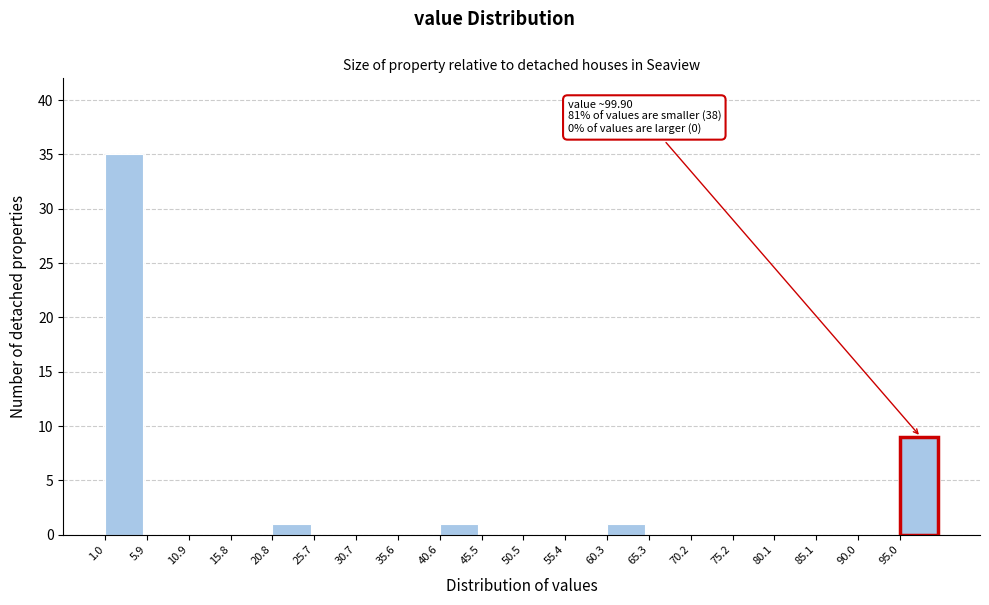

Which range on the x-axis has the tallest bar?

1.0 to 6.0